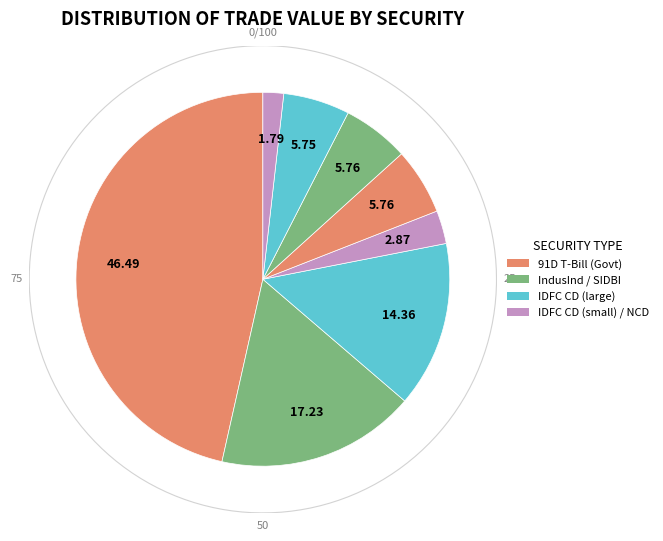

True or false: 4 accounts for 1% of the total.

False